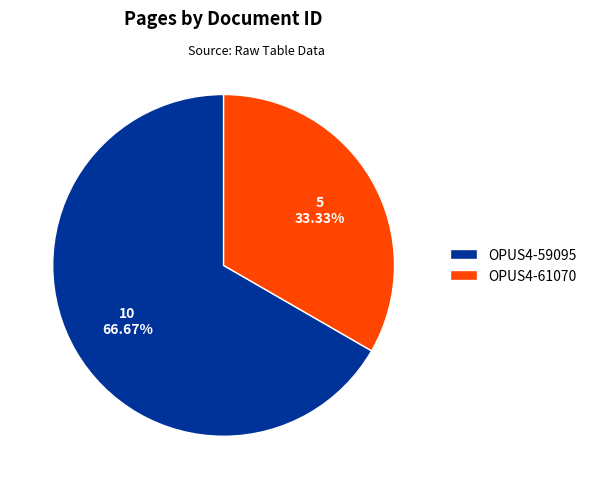

How many slices are in this pie chart?

2